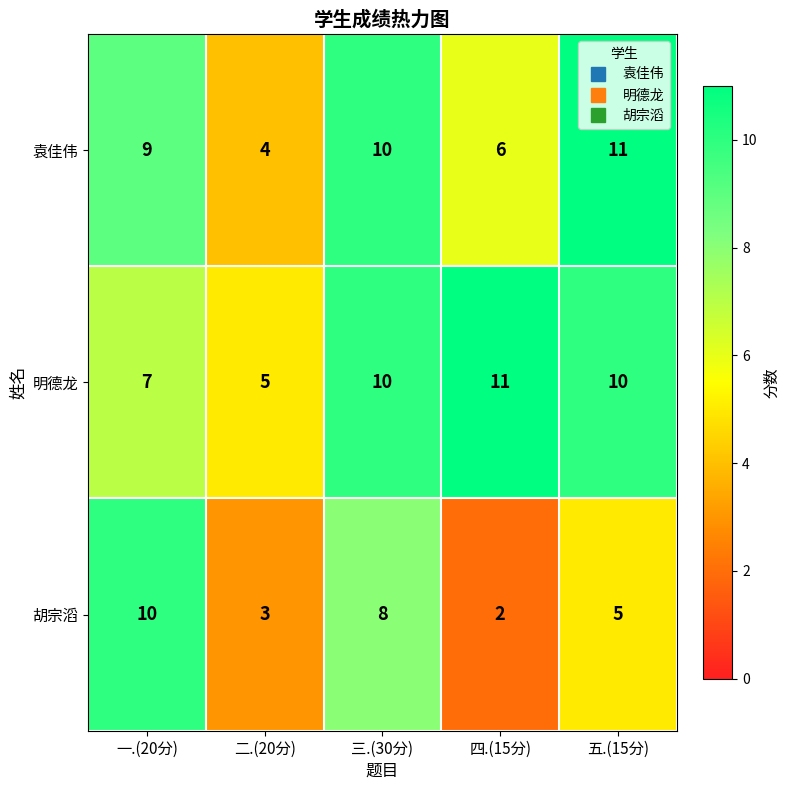

List the series in order of their overall mean, lowest first.

胡宗滔, 袁佳伟, 明德龙